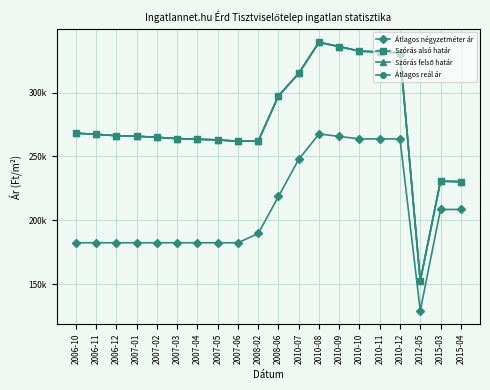

What is the approximate value of Szórás felső határ at 2015-03?

230.6